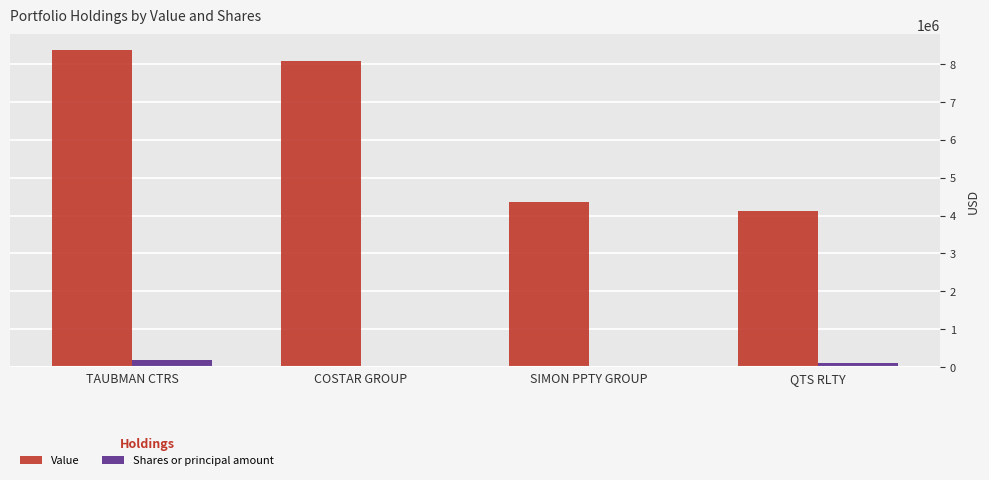

What is the difference between the Shares or principal amount values at COSTAR GROUP and TAUBMAN CTRS?

160000